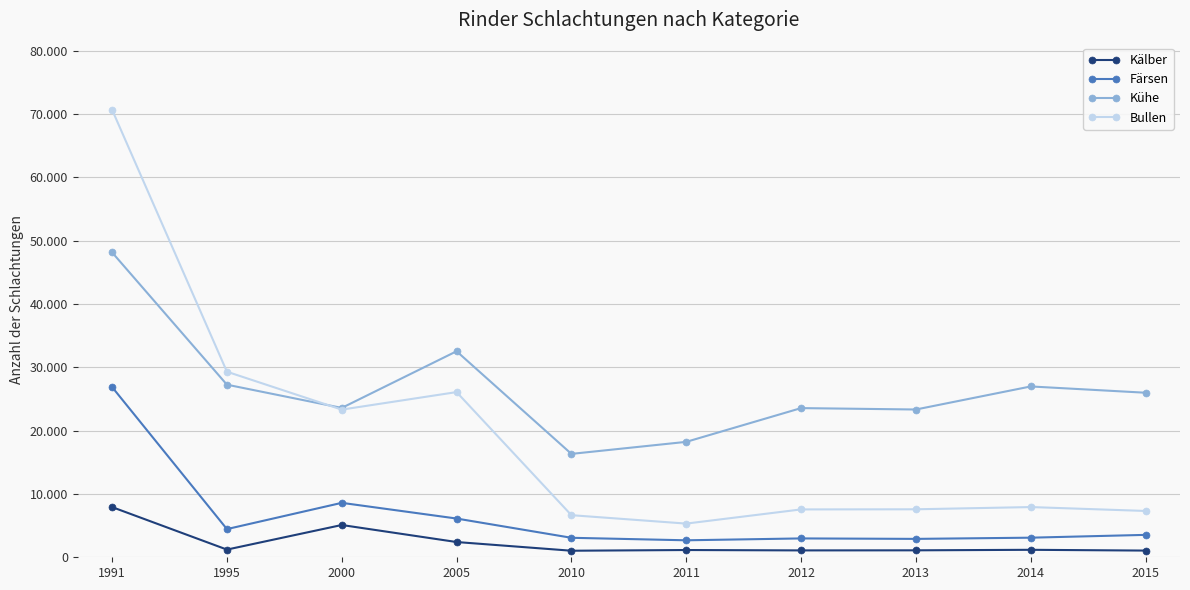

What are all the series names shown in the legend?

Kälber, Färsen, Kühe, Bullen